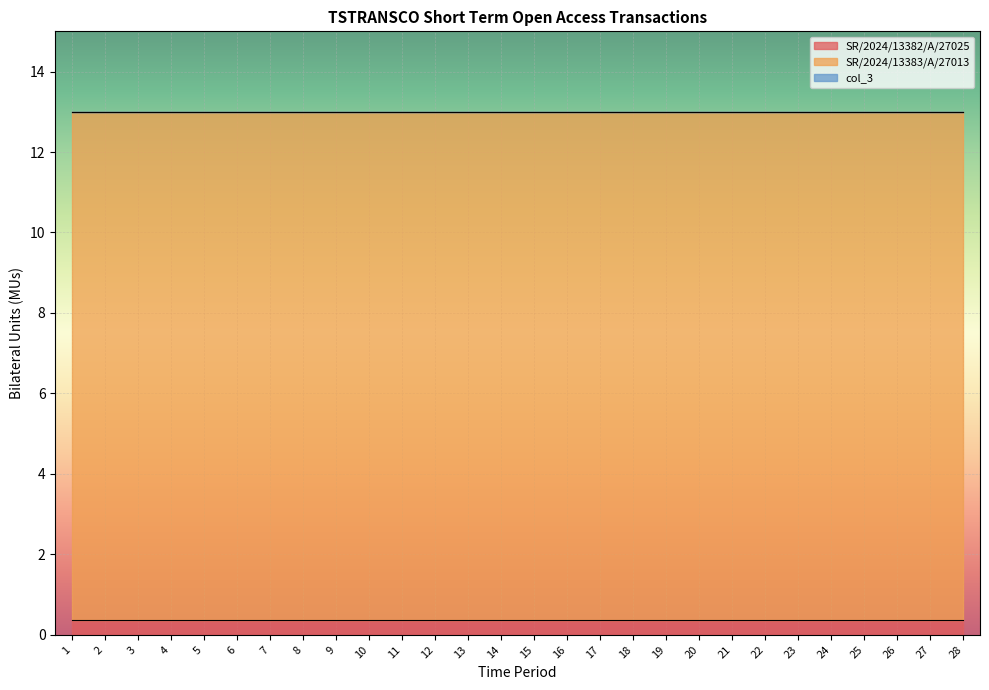

What is the maximum value for SR/2024/13382/A/27025?

0.4